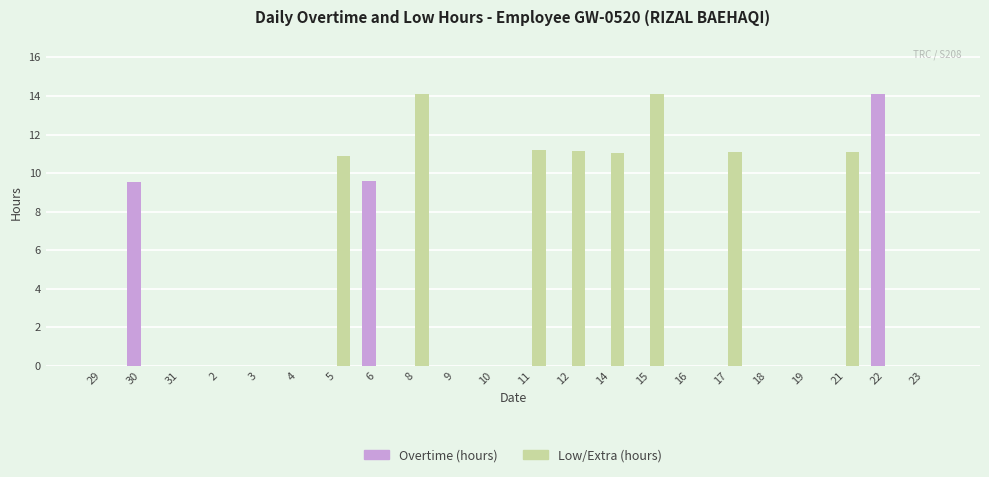

What is the greatest value displayed?

14.1